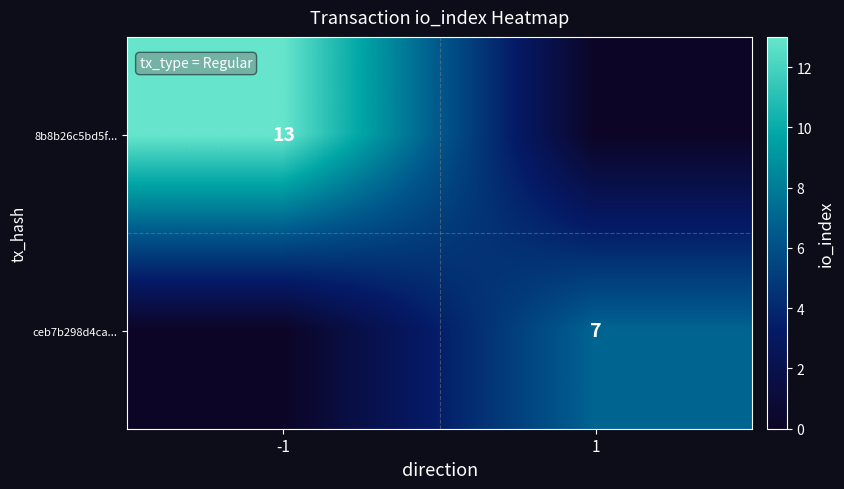

Is it true that ceb7b298d4ca... equals 7 at 1?

True